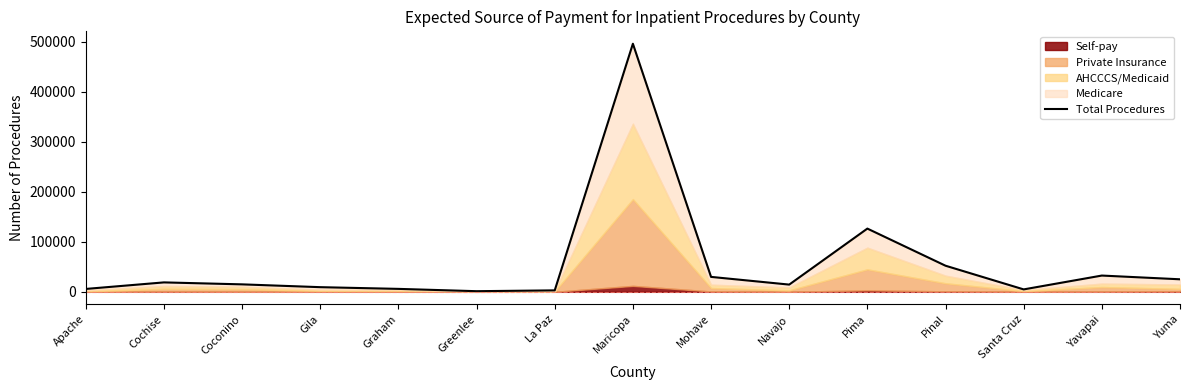

Rank the categories by value from highest to lowest.

Maricopa, Pima, Pinal, Yavapai, Mohave, Yuma, Cochise, Coconino, Navajo, Gila, Graham, Apache, Santa Cruz, La Paz, Greenlee